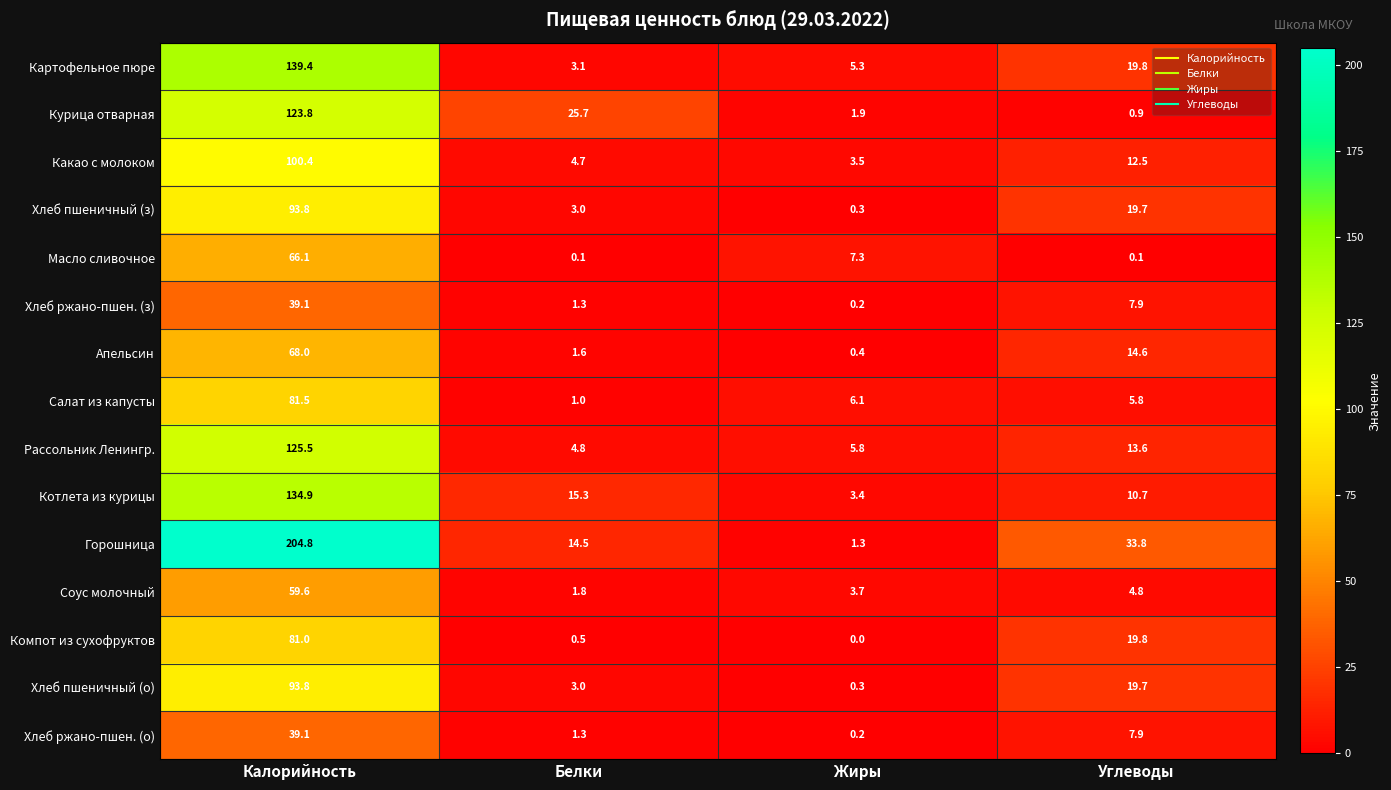

What is the difference between the Какао с молоком values at Жиры and Калорийность?

96.9